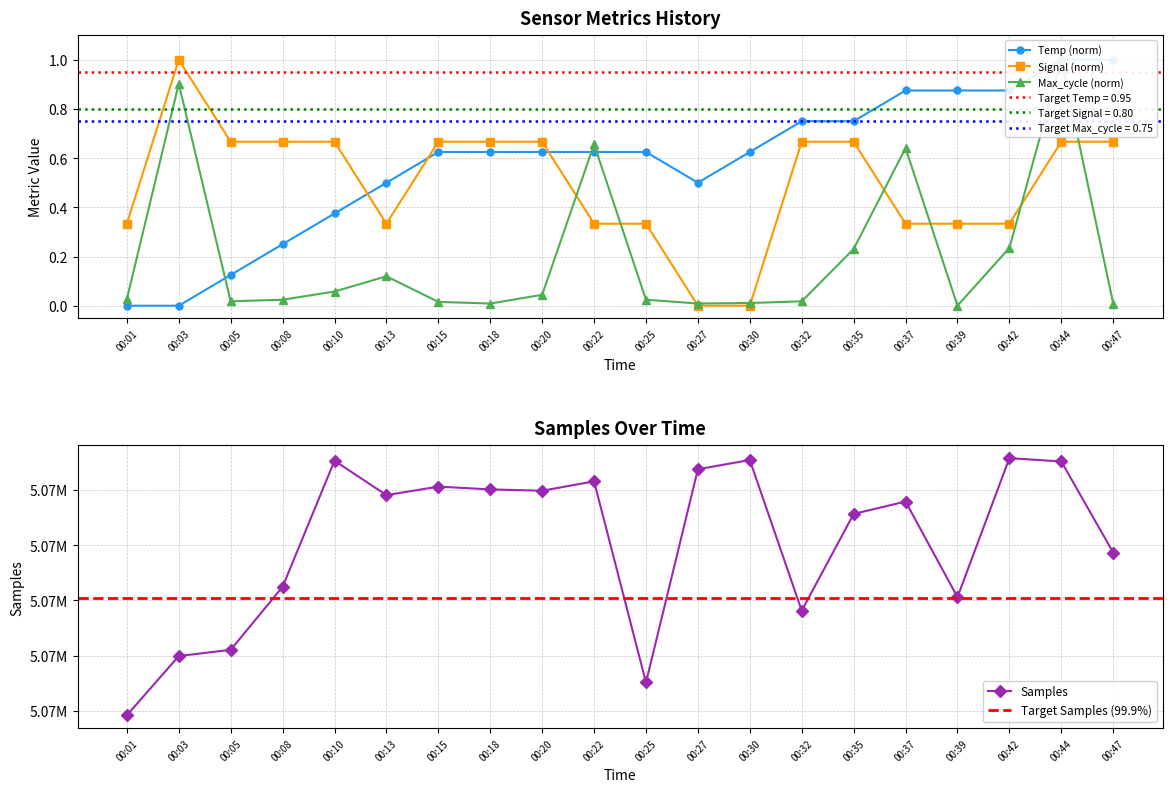

Reading left to right, list all the values displayed in this chart.

Temp: 00:01=0.0	00:03=0.0	00:05=0.1	00:08=0.2	00:10=0.4	00:13=0.5	00:15=0.6	00:18=0.6	00:20=0.6	00:22=0.6	00:25=0.6	00:27=0.5	00:30=0.6	00:32=0.7	00:35=0.7	00:37=0.9	00:39=0.9	00:42=0.9	00:44=1.0	00:47=1.0
Max_cycle: 00:01=0.0	00:03=0.9	00:05=0.0	00:08=0.0	00:10=0.1	00:13=0.1	00:15=0.0	00:18=0.0	00:20=0.0	00:22=0.7	00:25=0.0	00:27=0.0	00:30=0.0	00:32=0.0	00:35=0.2	00:37=0.6	00:39=0.0	00:42=0.2	00:44=1.0	00:47=0.0
Signal: 00:01=0.3	00:03=1.0	00:05=0.7	00:08=0.7	00:10=0.7	00:13=0.3	00:15=0.7	00:18=0.7	00:20=0.7	00:22=0.3	00:25=0.3	00:27=0.0	00:30=0.0	00:32=0.7	00:35=0.7	00:37=0.3	00:39=0.3	00:42=0.3	00:44=0.7	00:47=0.7
Samples: 00:01=5065841.0	00:03=5067986.0	00:05=5068212.0	00:08=5070493.0	00:10=5075060.0	00:13=5073814.0	00:15=5074122.0	00:18=5074021.0	00:20=5073973.0	00:22=5074313.0	00:25=5067029.0	00:27=5074751.0	00:30=5075085.0	00:32=5069628.0	00:35=5073133.0	00:37=5073581.0	00:39=5070119.0	00:42=5075153.0	00:44=5075033.0	00:47=5071734.0